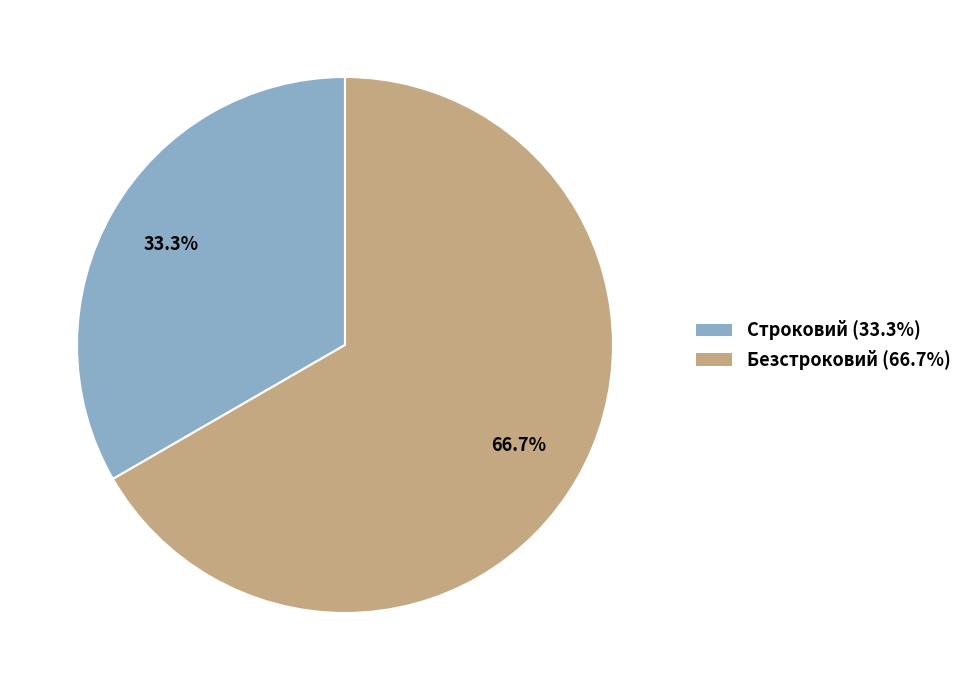

To the nearest percent, what portion does Строковий represent?

33%